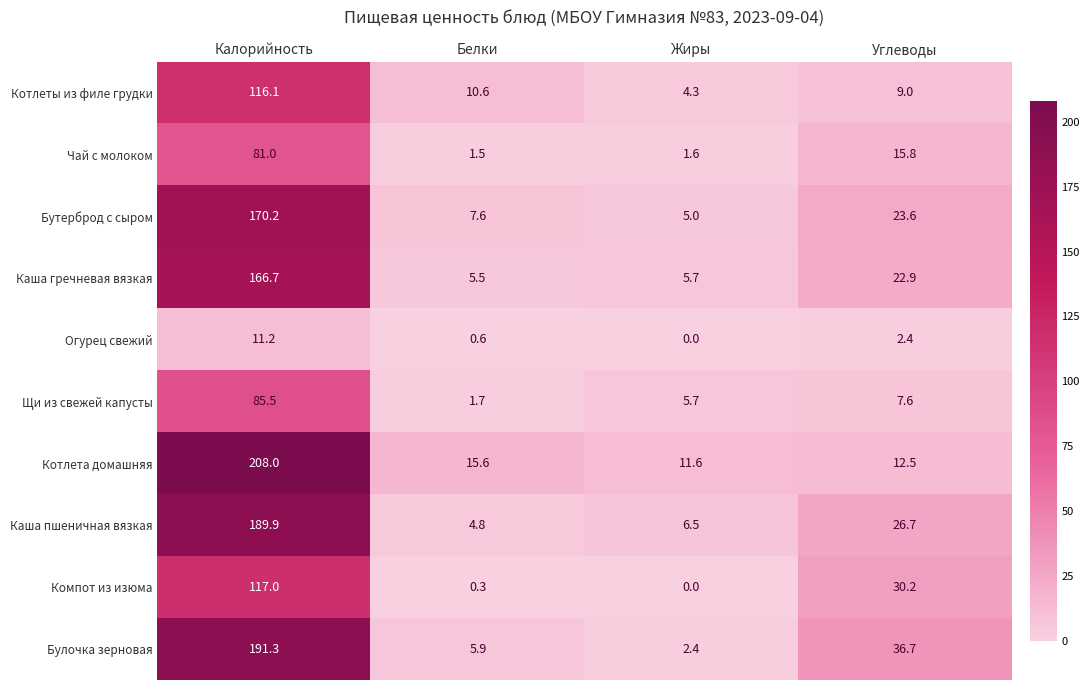

Between Калорийность and Жиры, which series saw the biggest shift?

Котлета домашняя